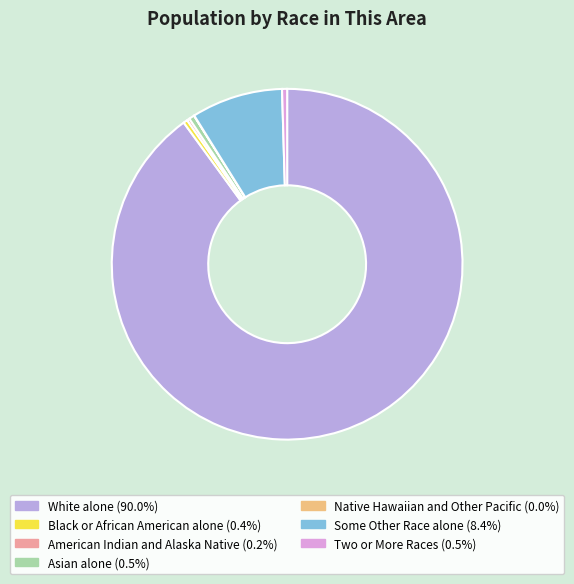

Which category has the biggest portion of the pie?

White alone